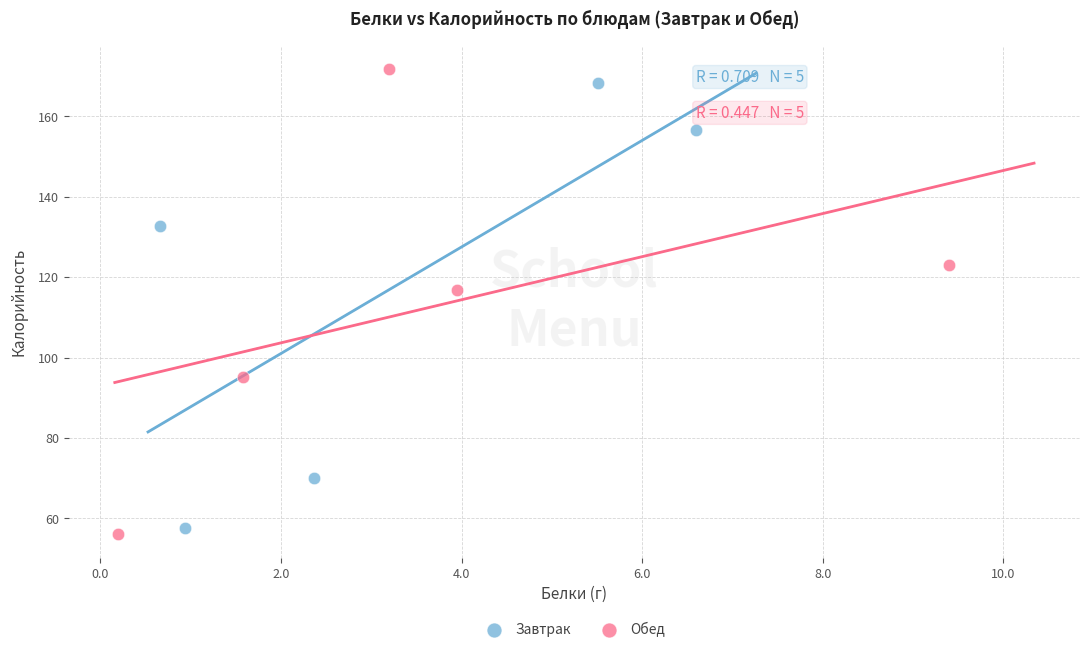

What are all the series names shown in the legend?

Завтрак, Обед